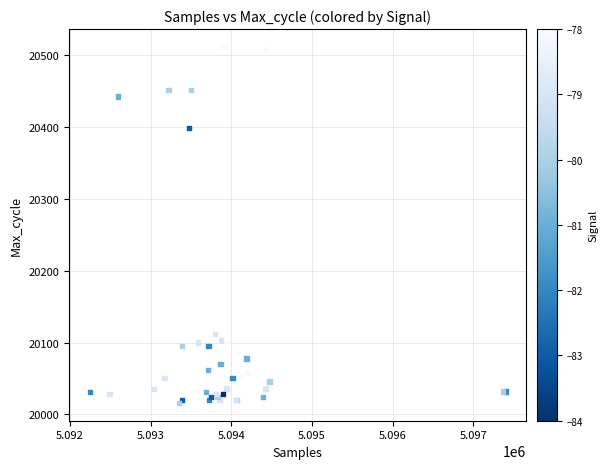

What Y value in the scatter plot is closest to 20263?

20398